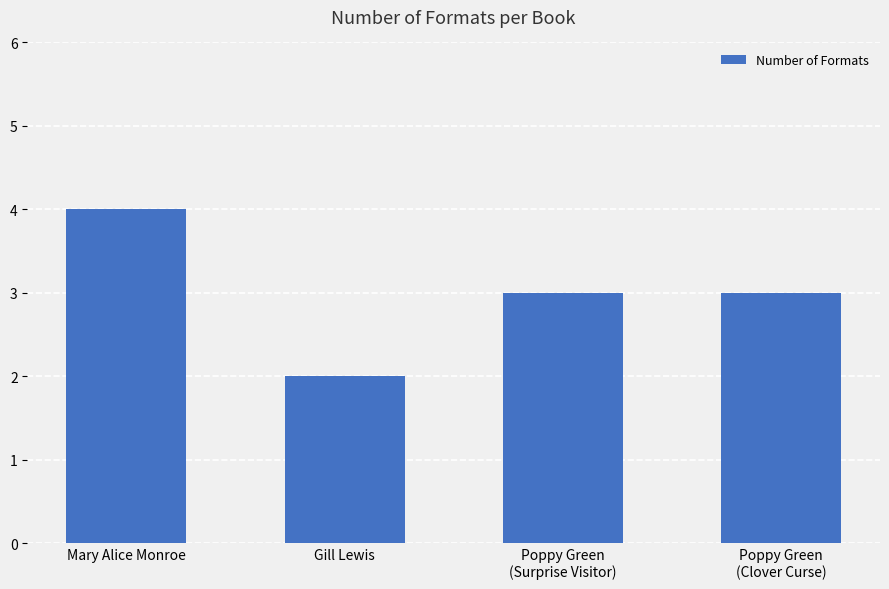

Which label corresponds to the smallest value in the chart?

Gill Lewis